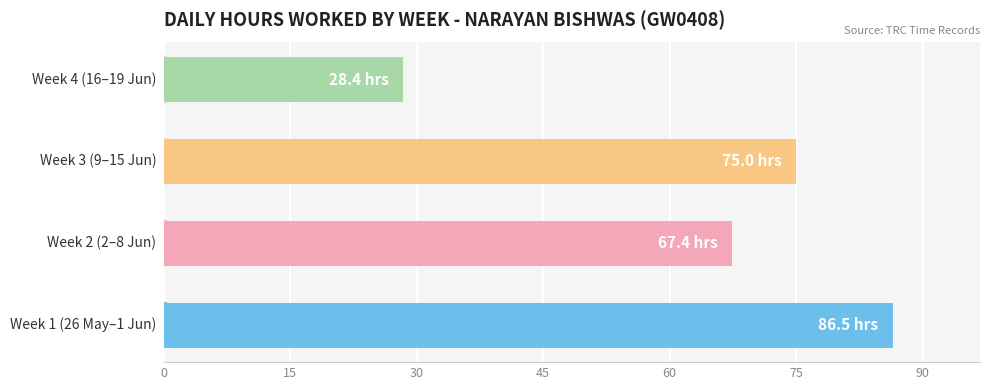

What is the sum of all values?

257.3